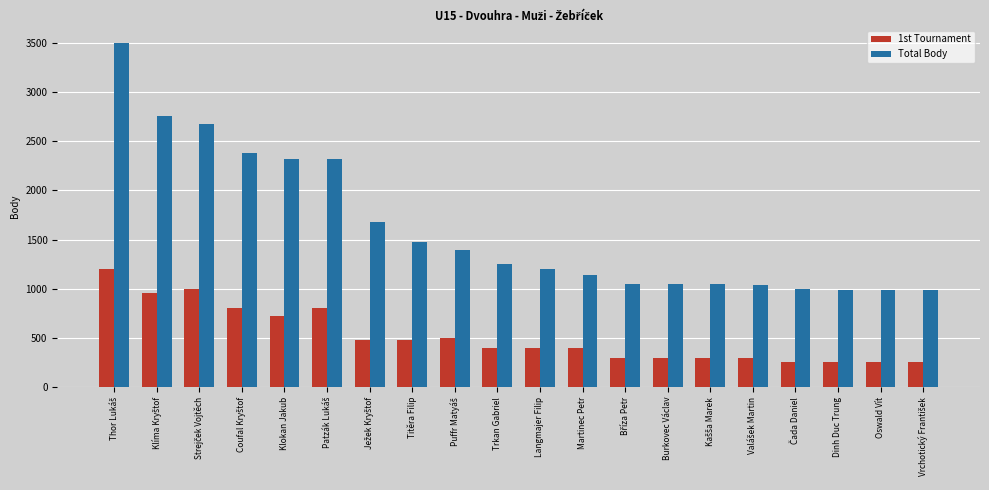

Rank the series by their average value, from lowest to highest.

1st Tournament, Total Body